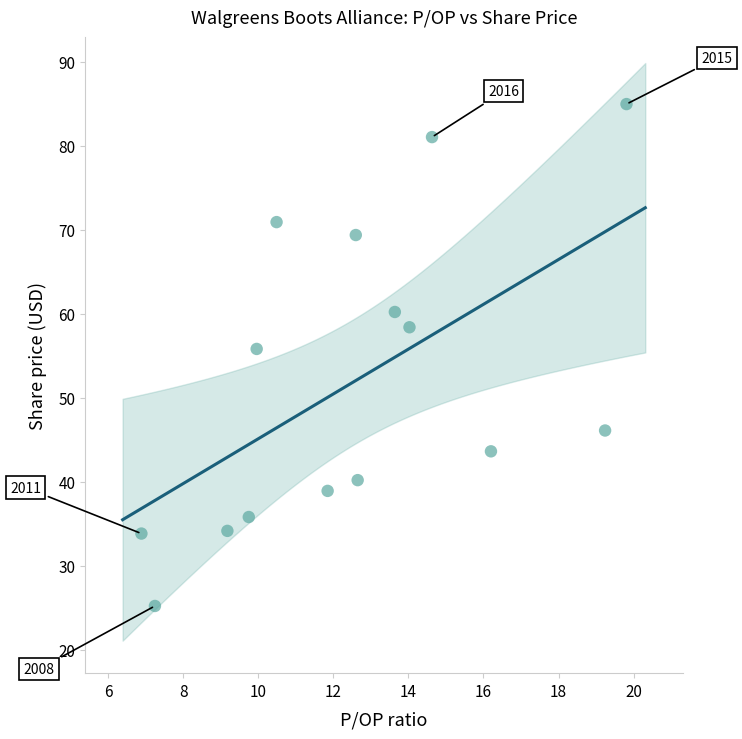

What is the range of X values (max minus min)?

12.9